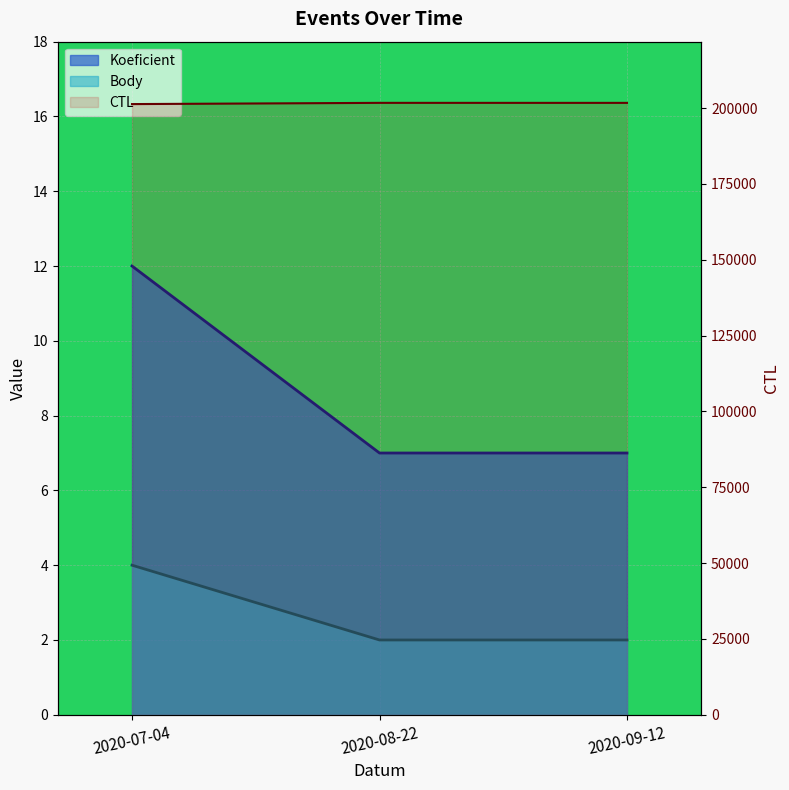

Count the number of data series in this chart.

3